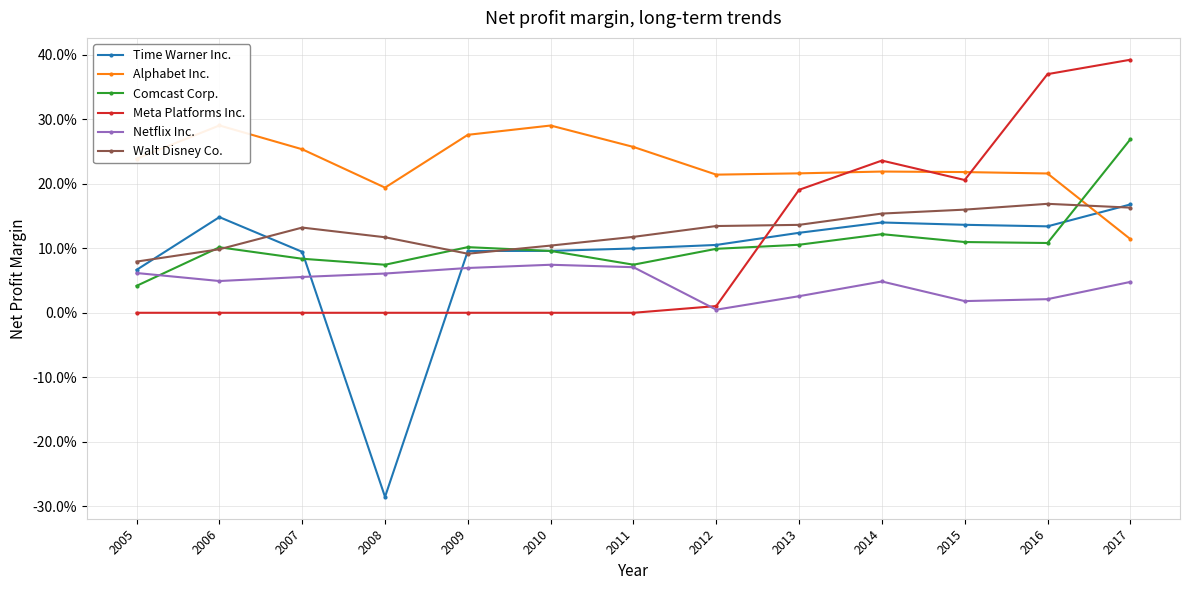

What is the spread (max minus min) of values at 2011?

0.3